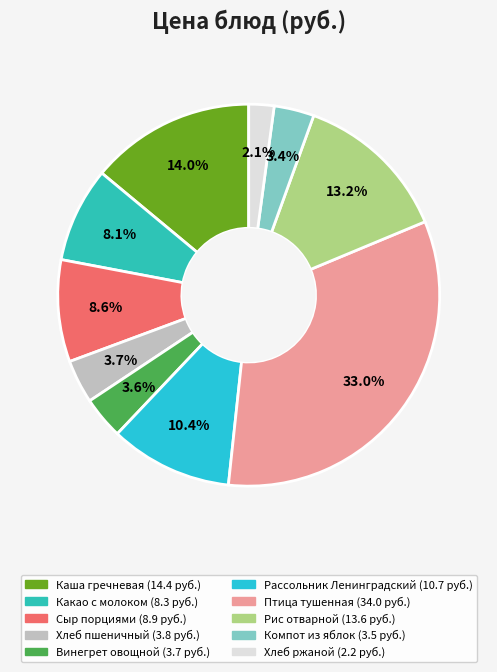

To the nearest percent, what portion does Каша гречневая represent?

14%